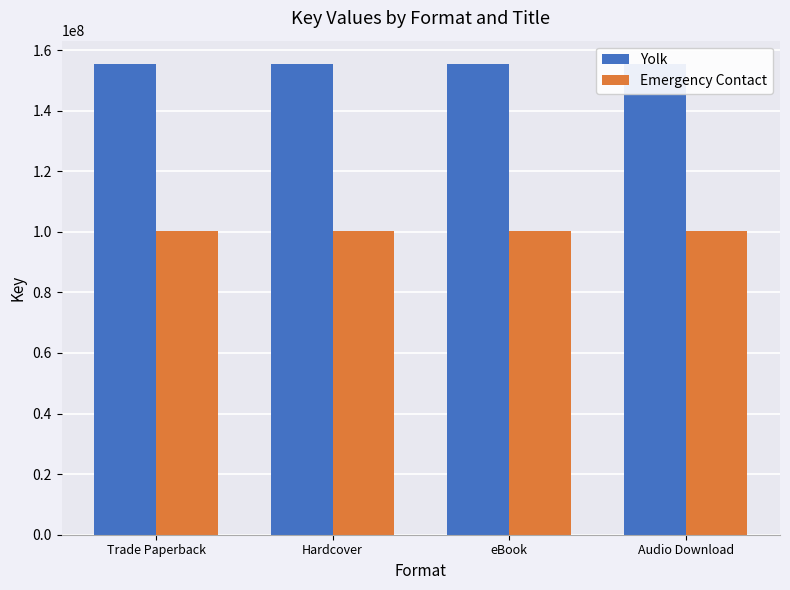

Reading left to right, extract all data points from this chart.

Yolk: Trade Paperback=155316430	Hardcover=155316430	eBook=155316430	Audio Download=155316430
Emergency Contact: Trade Paperback=100215960	Hardcover=100215960	eBook=100215960	Audio Download=100215960